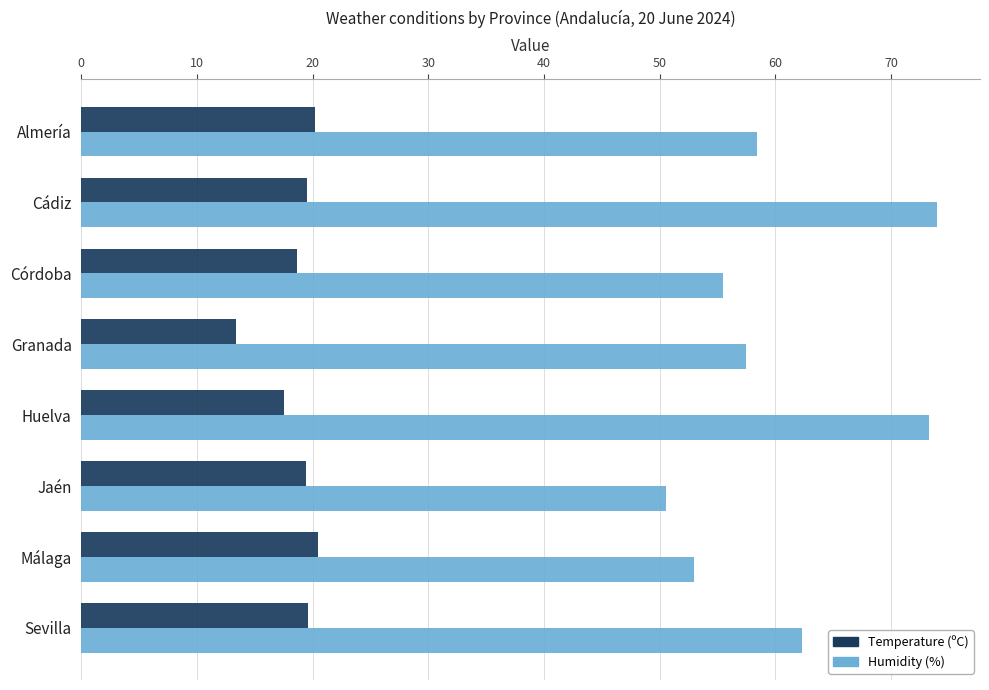

Rank the series by their average value, from lowest to highest.

Temperature (ºC), Humidity (%)